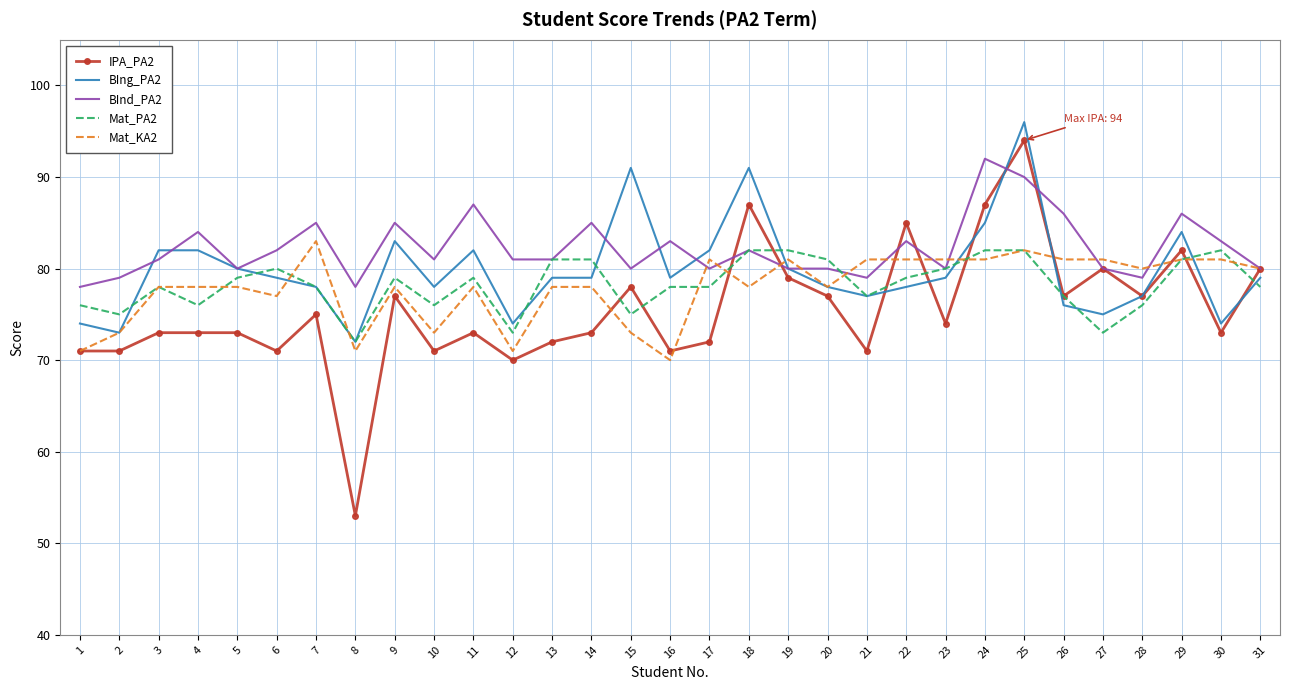

True or false: BInd_PA2 and IPA_PA2 intersect in this chart.

True